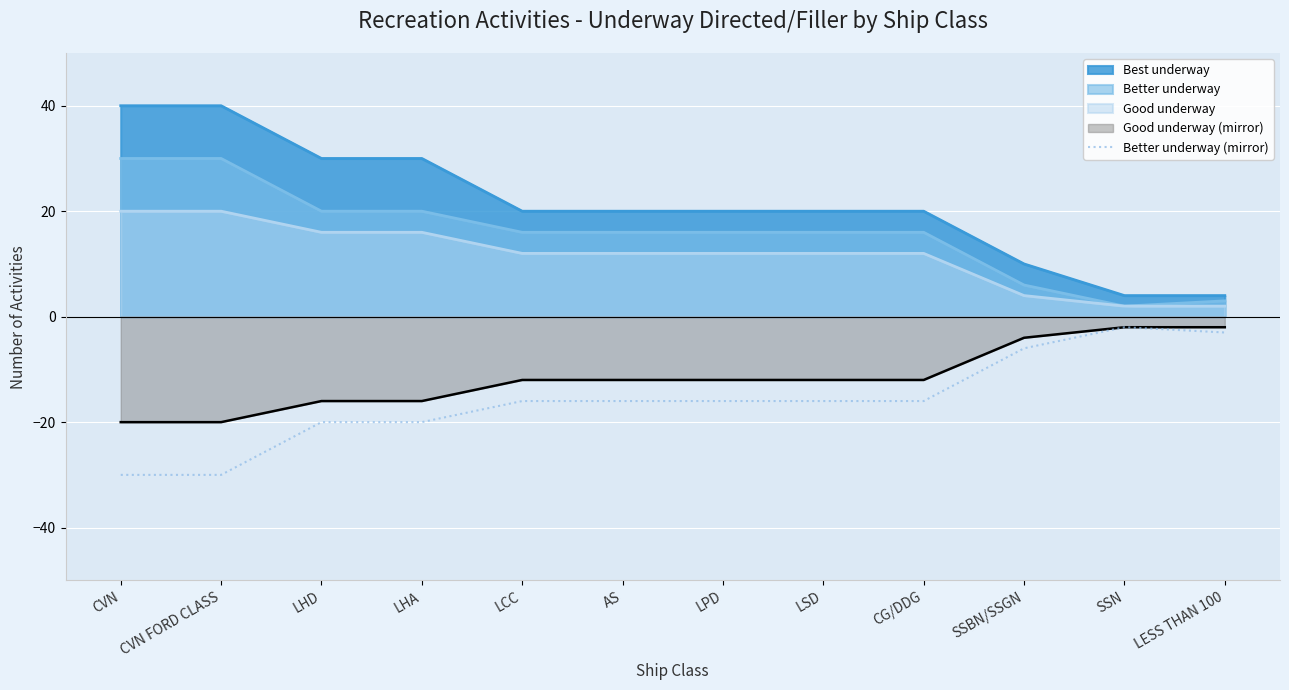

Reading right to left, what are all the values shown in this chart?

-3	-2	-6	-16	-16	-16	-16	-16	-20	-20	-30	-30